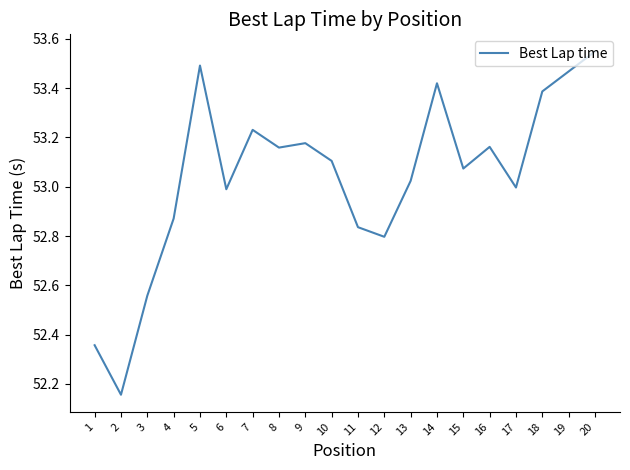

At which category does the chart reach its peak across all series?

20